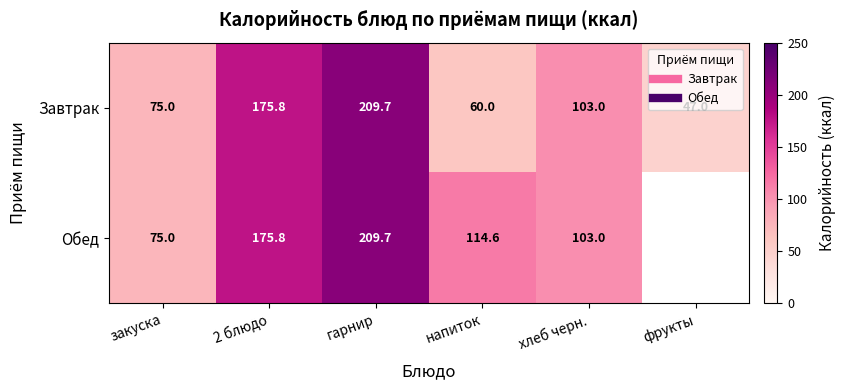

Which series has the largest range (max minus min)?

Завтрак